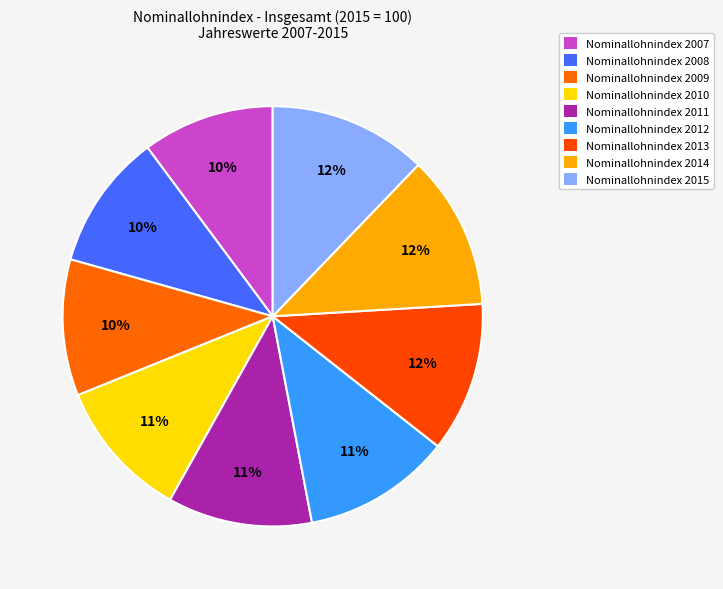

Which slice is the smallest?

2007